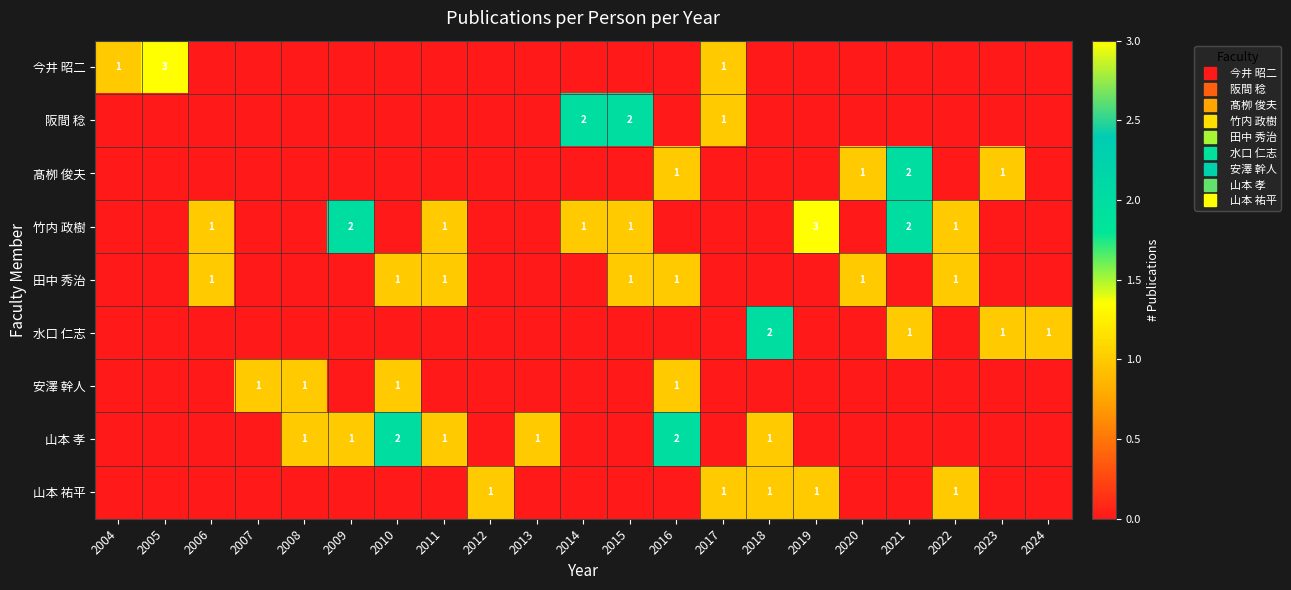

The 安澤 幹人 series shows 1 at 2008. True or false?

True